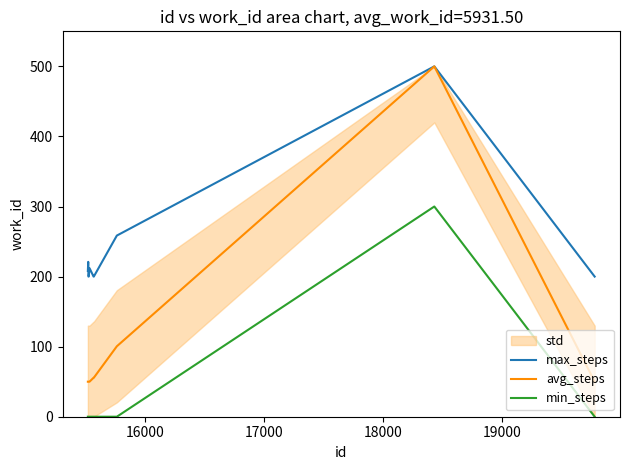

True or false: avg_steps and min_steps intersect in this chart.

False